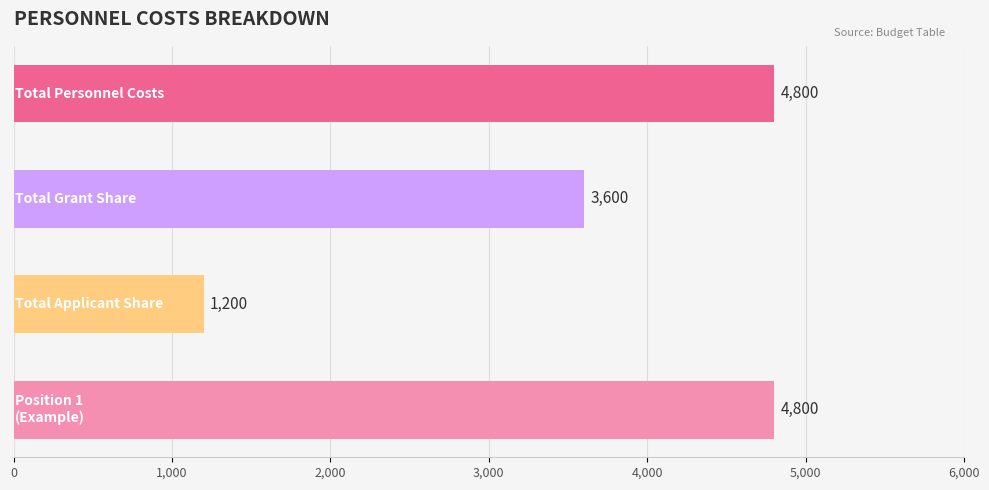

Reading bottom to top, what are all the values shown in this chart?

4800	1200	3600	4800